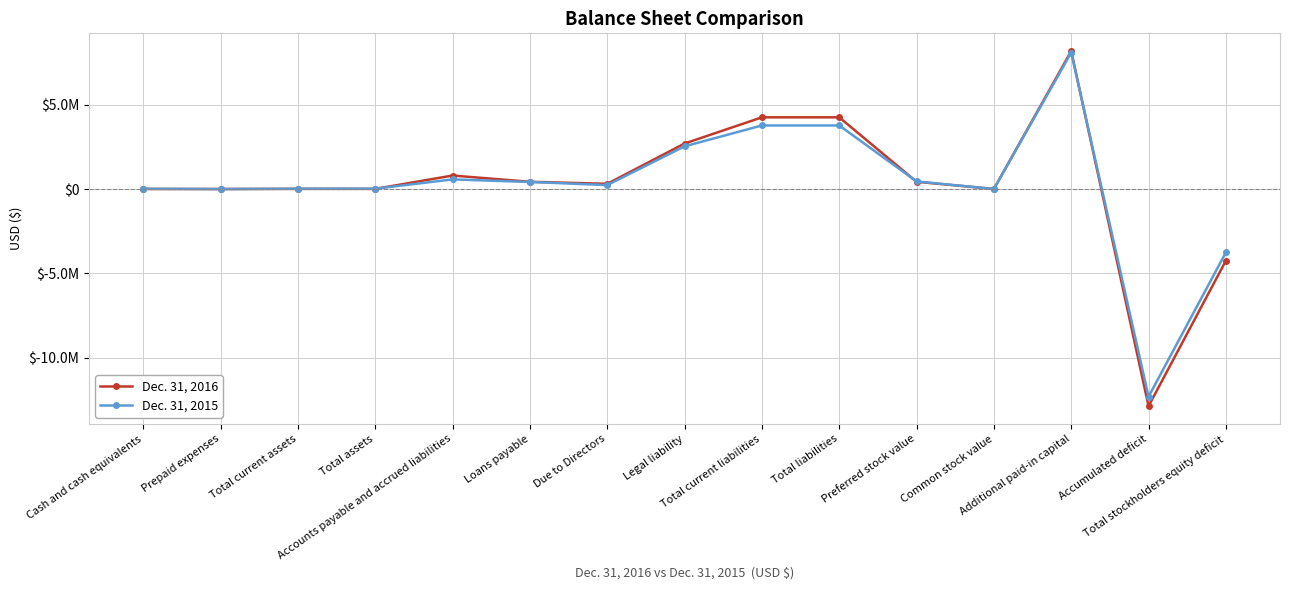

What are all the series names shown in the legend?

Dec. 31, 2016, Dec. 31, 2015